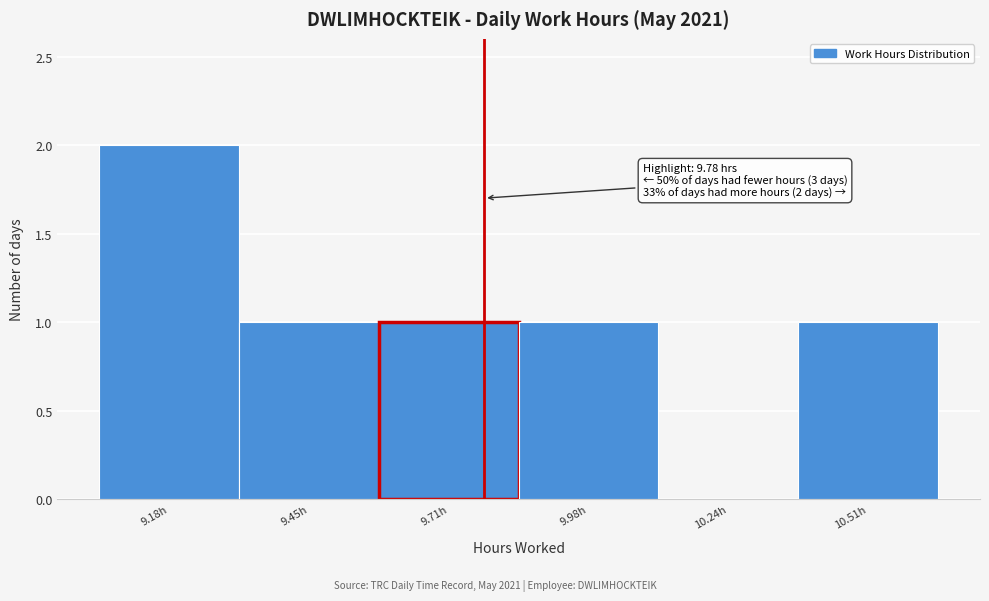

Over which range of the x-axis is the bar tallest?

9.050 to 9.315